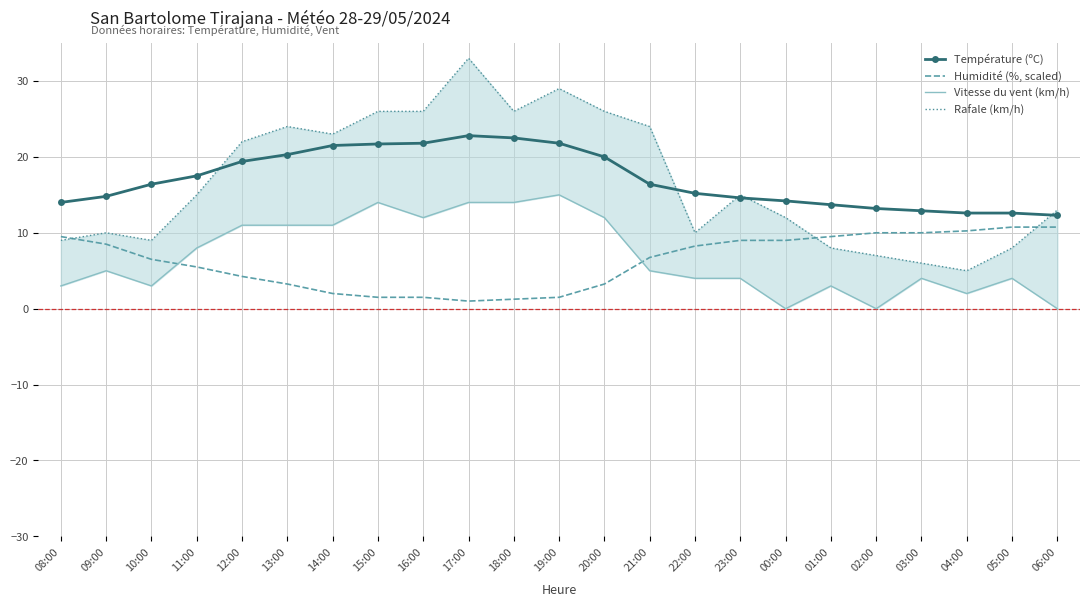

Reading left to right, list all the values displayed in this chart.

Température (ºC): 08:00=14.0	09:00=14.8	10:00=16.4	11:00=17.5	12:00=19.4	13:00=20.3	14:00=21.5	15:00=21.7	16:00=21.8	17:00=22.8	18:00=22.5	19:00=21.8	20:00=20.0	21:00=16.4	22:00=15.2	23:00=14.6	00:00=14.2	01:00=13.7	02:00=13.2	03:00=12.9	04:00=12.6	05:00=12.6	06:00=12.3
Humidité (%, scaled): 08:00=9.5	09:00=8.5	10:00=6.5	11:00=5.5	12:00=4.2	13:00=3.2	14:00=2.0	15:00=1.5	16:00=1.5	17:00=1.0	18:00=1.2	19:00=1.5	20:00=3.2	21:00=6.8	22:00=8.2	23:00=9.0	00:00=9.0	01:00=9.5	02:00=10.0	03:00=10.0	04:00=10.2	05:00=10.8	06:00=10.8
Vitesse du vent (km/h): 08:00=3.0	09:00=5.0	10:00=3.0	11:00=8.0	12:00=11.0	13:00=11.0	14:00=11.0	15:00=14.0	16:00=12.0	17:00=14.0	18:00=14.0	19:00=15.0	20:00=12.0	21:00=5.0	22:00=4.0	23:00=4.0	00:00=0.0	01:00=3.0	02:00=0.0	03:00=4.0	04:00=2.0	05:00=4.0	06:00=0.0
Rafale (km/h): 08:00=9.0	09:00=10.0	10:00=9.0	11:00=15.0	12:00=22.0	13:00=24.0	14:00=23.0	15:00=26.0	16:00=26.0	17:00=33.0	18:00=26.0	19:00=29.0	20:00=26.0	21:00=24.0	22:00=10.0	23:00=15.0	00:00=12.0	01:00=8.0	02:00=7.0	03:00=6.0	04:00=5.0	05:00=8.0	06:00=13.0